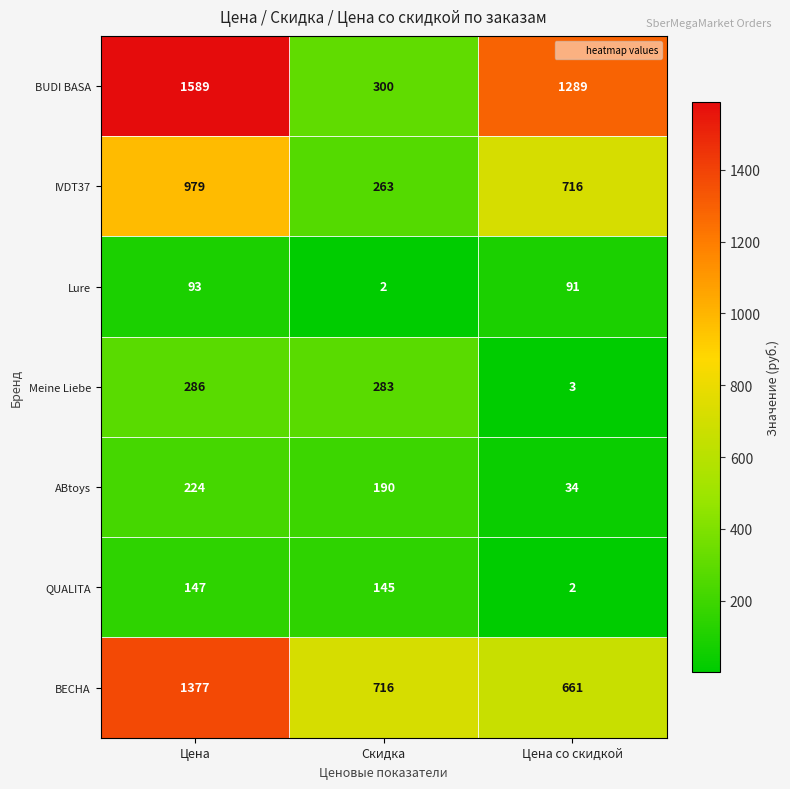

At which category is the sum across all series the highest?

Цена